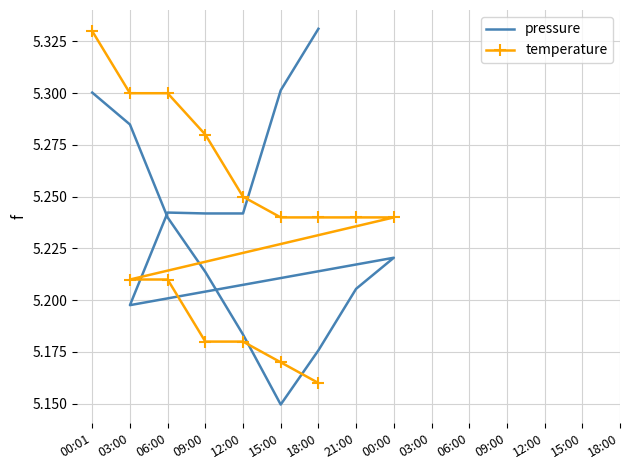

What is the value of the pressure point at the 9th from the left?

5.2